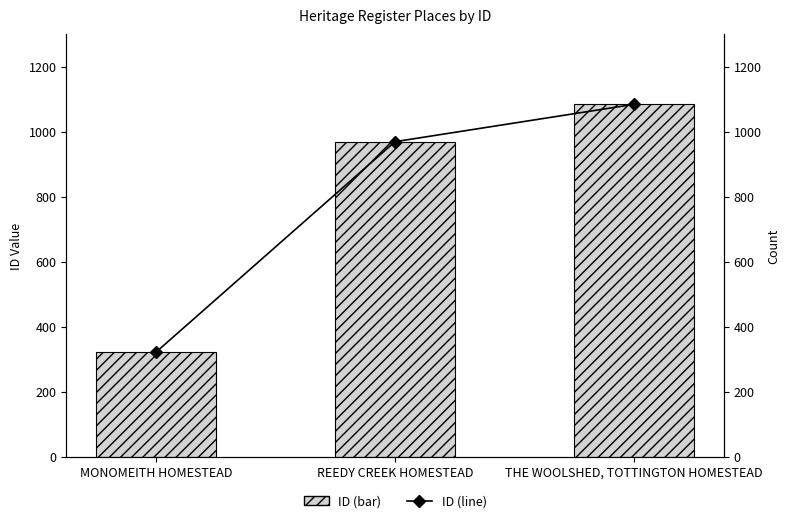

What is the difference between the ID values at THE WOOLSHED, TOTTINGTON HOMESTEAD and MONOMEITH HOMESTEAD?

763